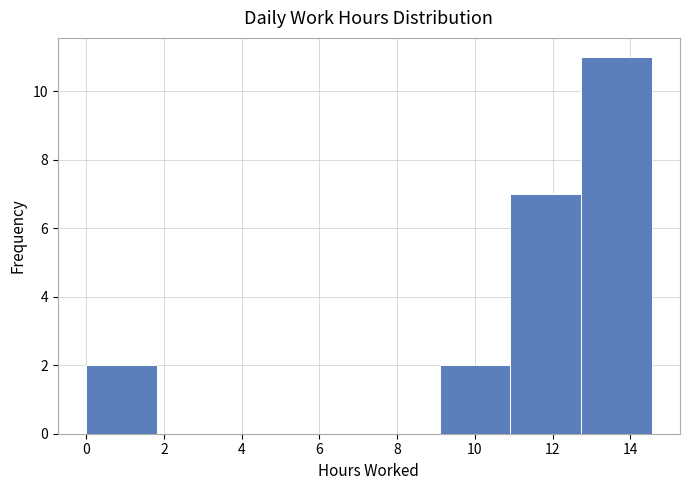

Reading left to right, list every bar in this chart as the range it spans on the x-axis followed by its height. Neither the bar edges nor the heights are printed on the chart, so give them approximately, as read against the axes.

0.0 to 1.8: 2
1.8 to 3.6: 0
3.6 to 5.4: 0
5.4 to 7.2: 0
7.2 to 9.0: 0
9.0 to 11.0: 2
11.0 to 12.8: 7
12.8 to 14.6: 11